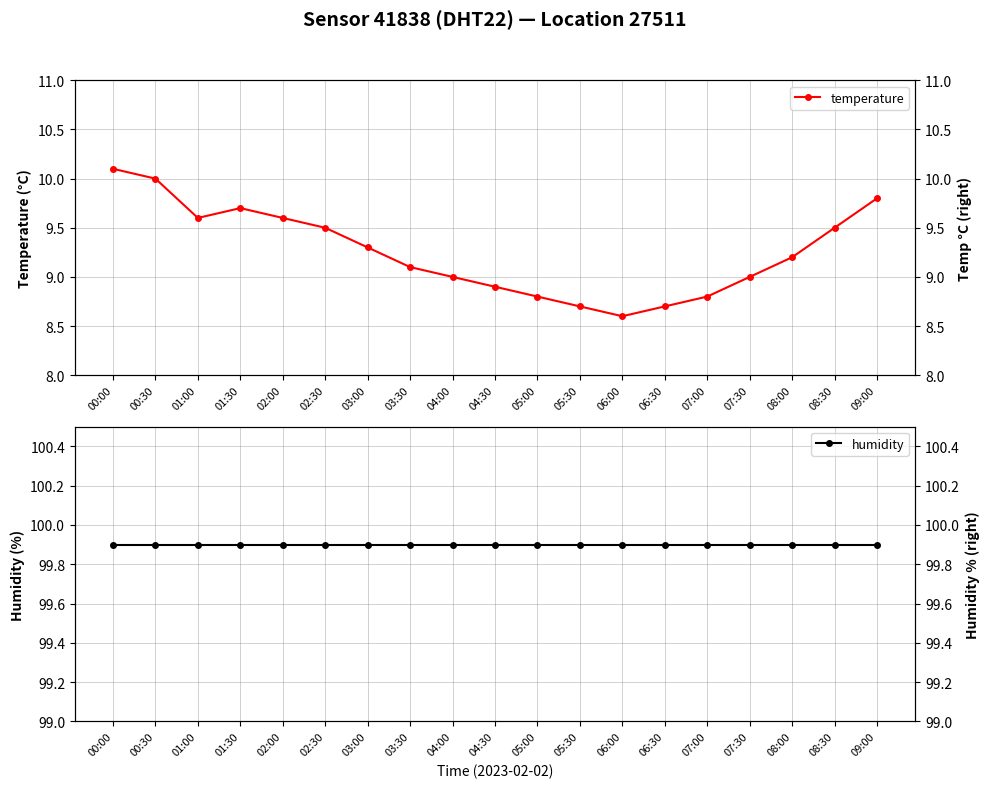

The value of temperature at 06:00 is 11.4. True or false?

False